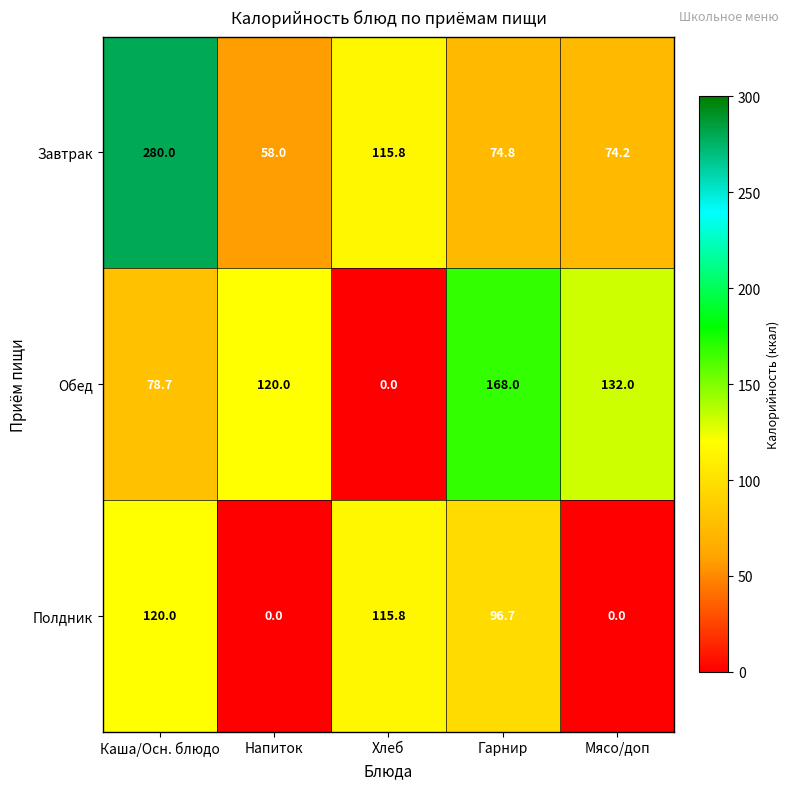

At which label is Завтрак closest to 169?

Хлеб